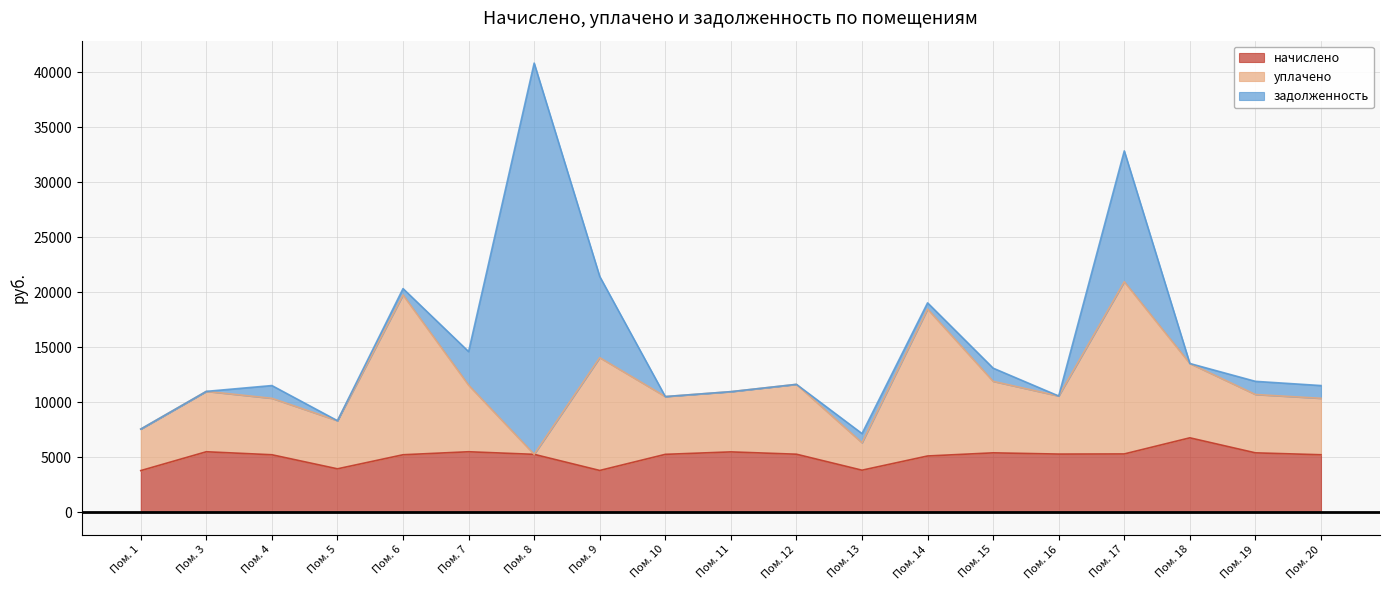

True or false: уплачено has more than 0 points higher than both neighbors.

True